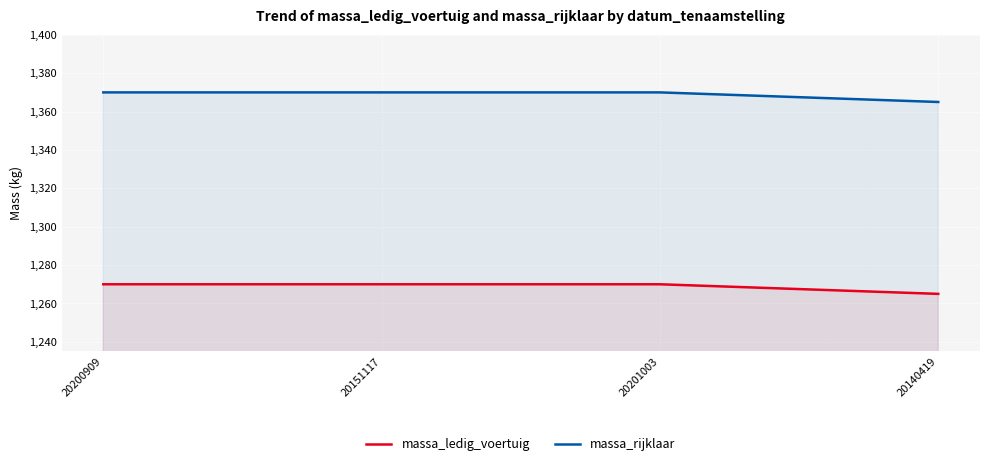

True or false: massa_ledig_voertuig has more than 0 interior local peaks.

False